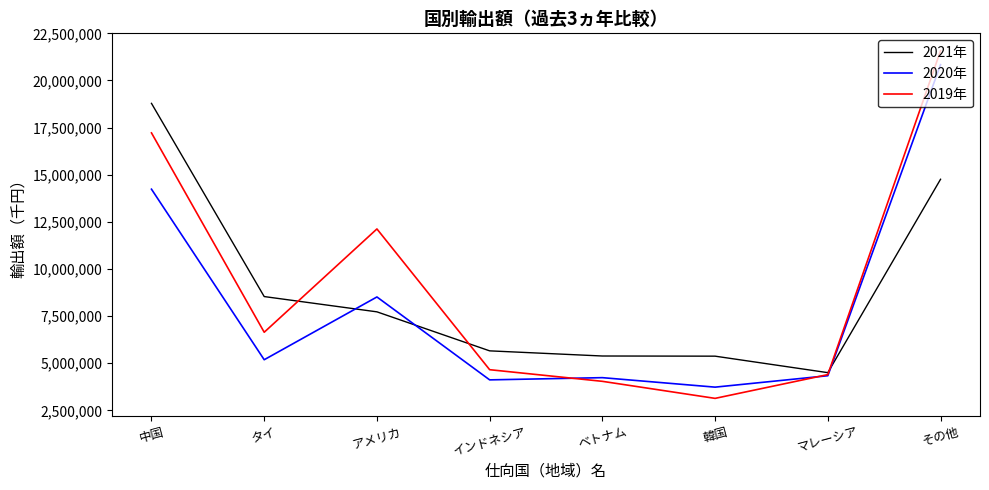

What are all the series names shown in the legend?

2021年, 2020年, 2019年